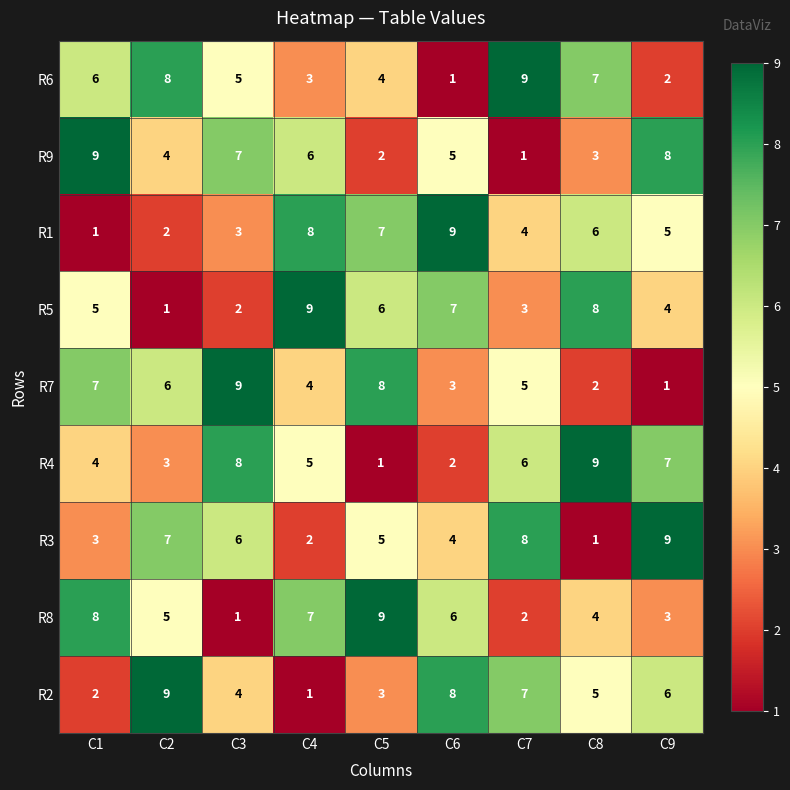

At which label does R3 first exceed 5?

C2